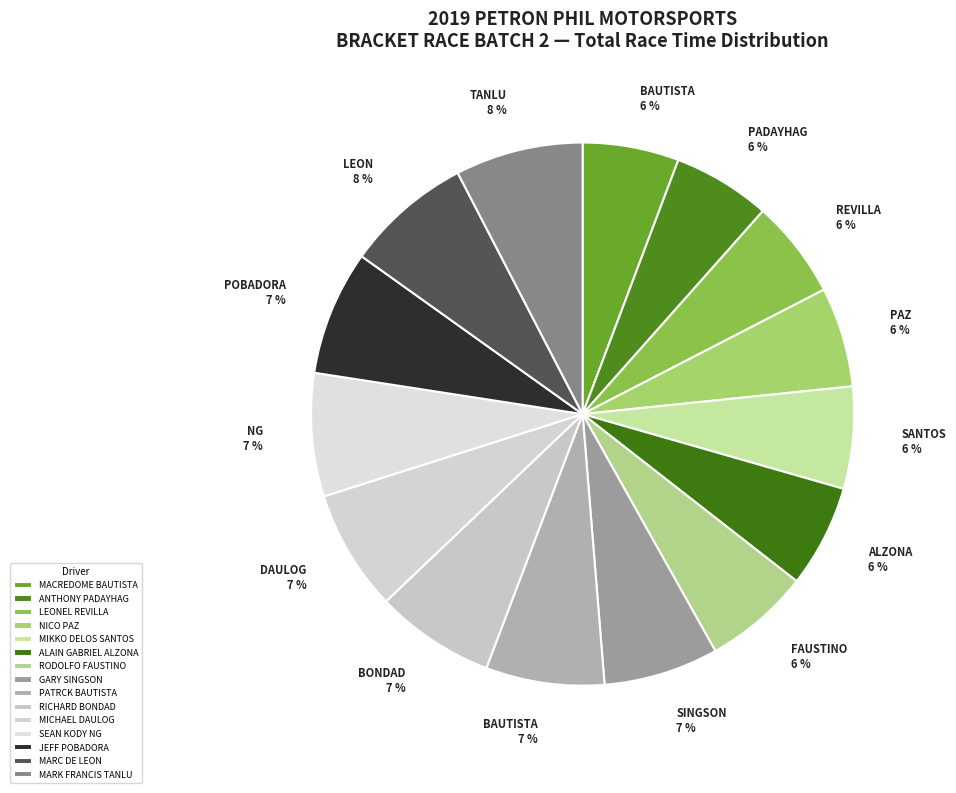

Count the number of slices in the pie.

15